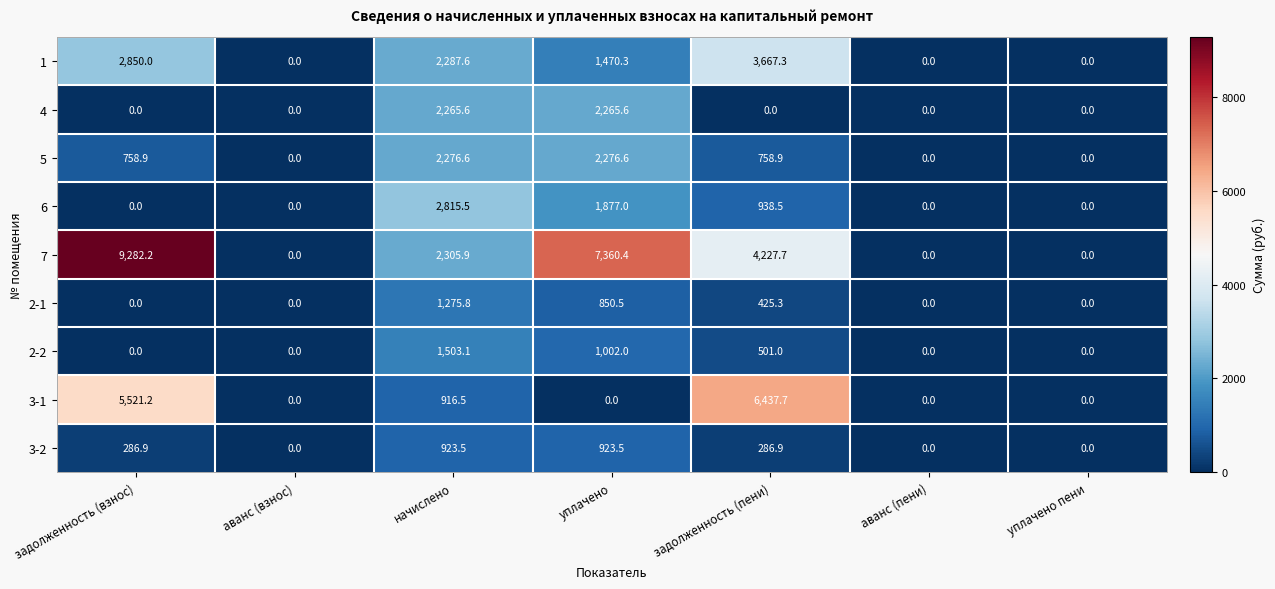

True or false: 3-2 has a value of 286.9 at задолженность (пени).

True